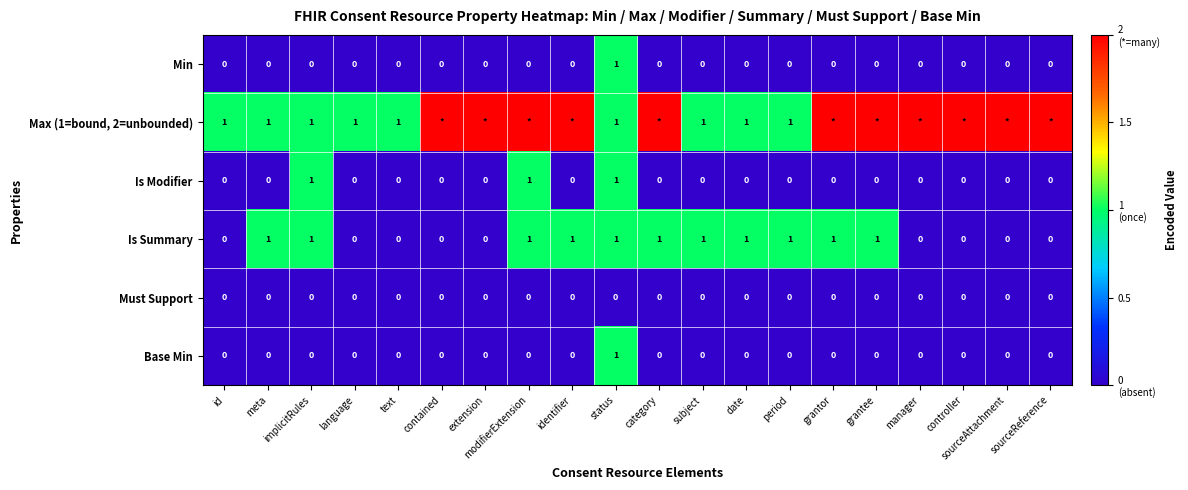

Is the value of Is Summary at grantee greater than the value of Must Support at status?

Yes